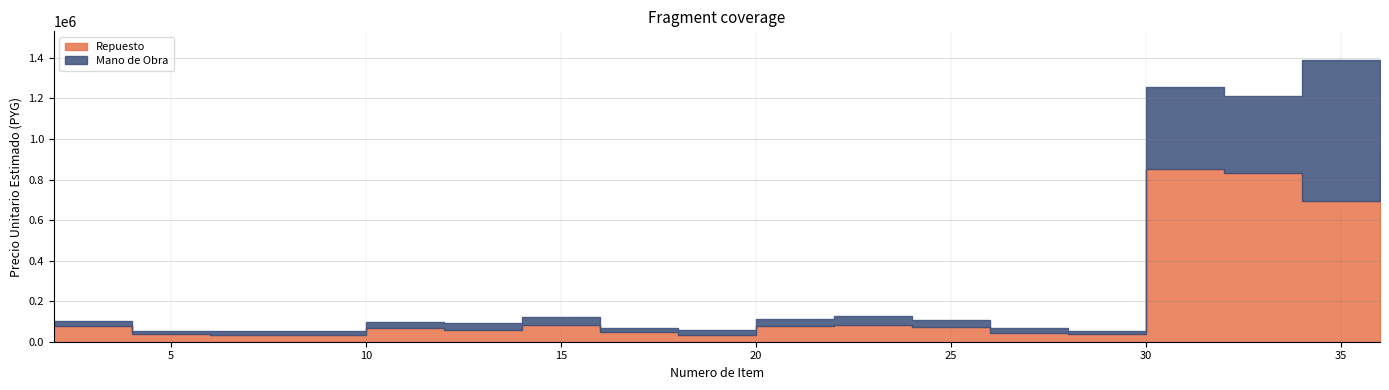

True or false: Mano de Obra and Repuesto cross at least once.

True